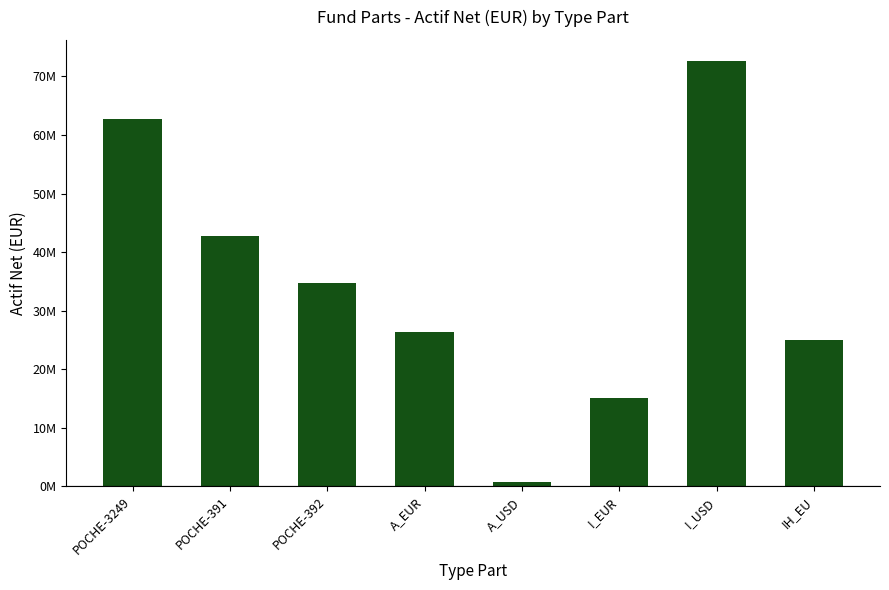

Are the bars horizontal?

No